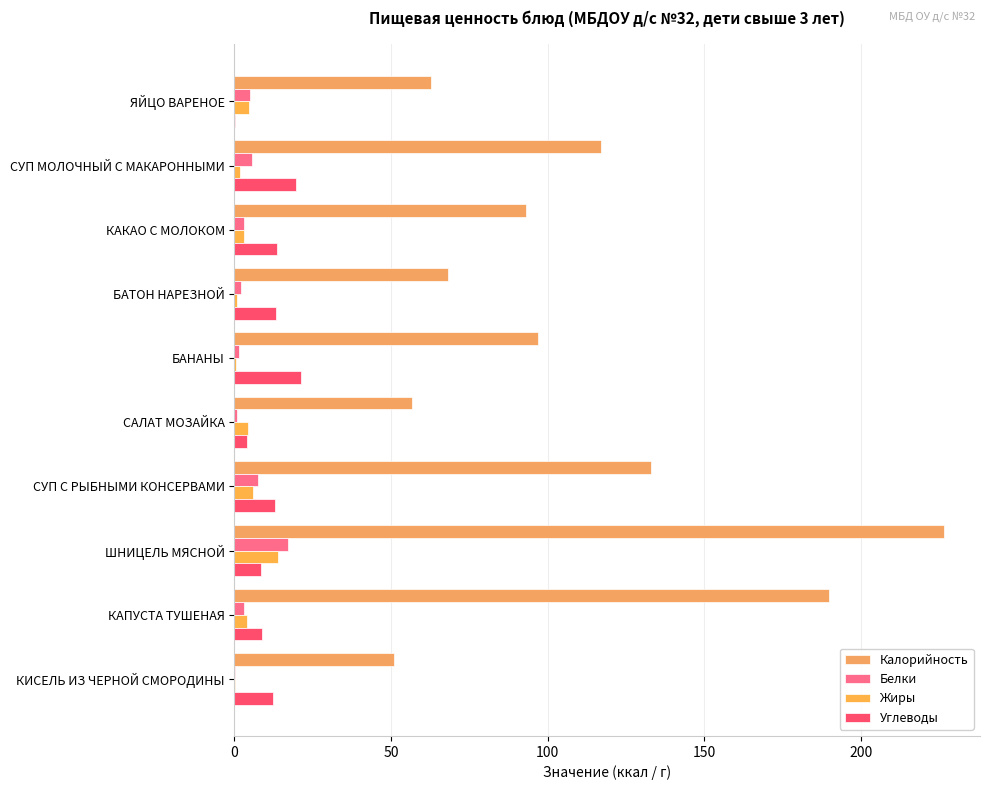

List the series in order of their peak value, lowest first.

Жиры, Белки, Углеводы, Калорийность